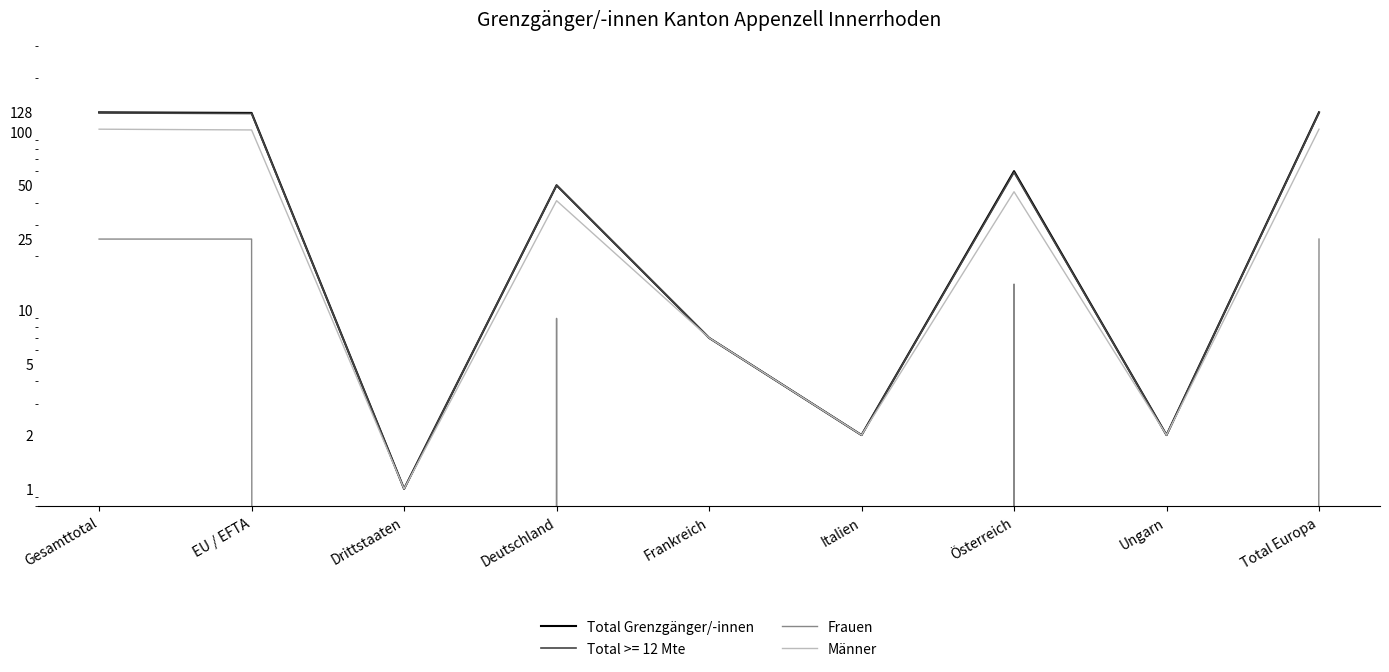

Between Deutschland and Total Europa, which series saw the biggest shift?

Total Grenzgänger/-innen